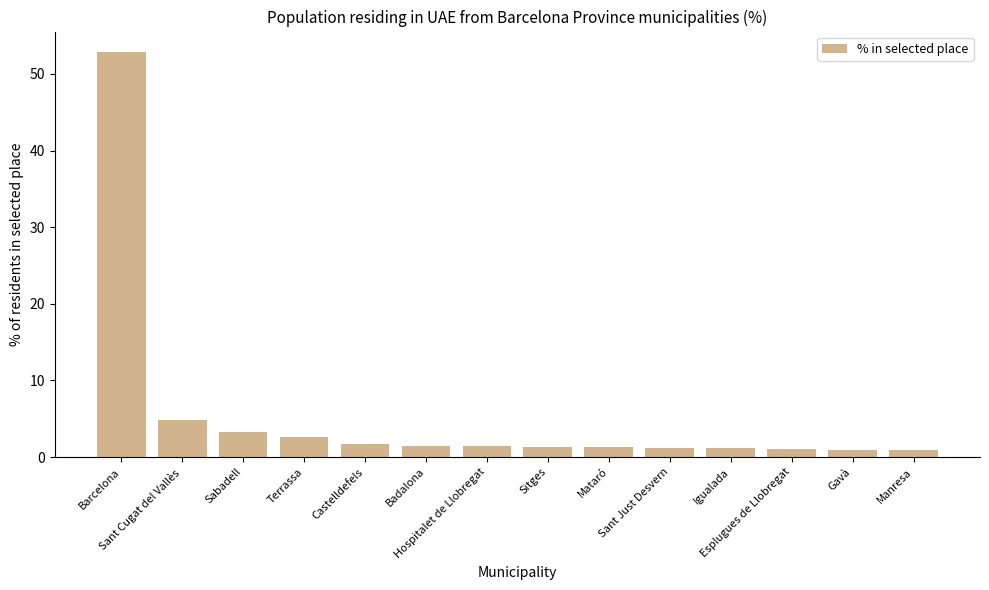

How many series are shown in this chart?

1